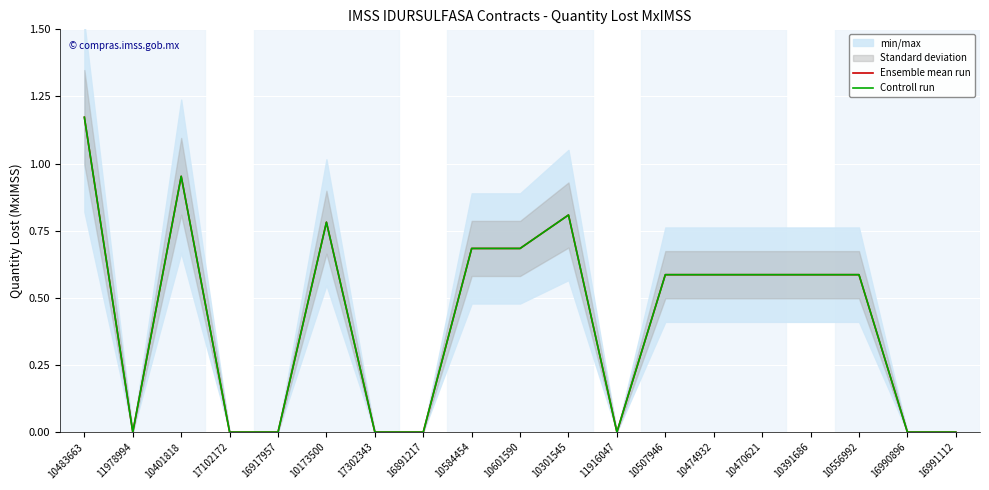

Rank the series at 16891217 from highest to lowest value.

Ensemble mean run, Controll run